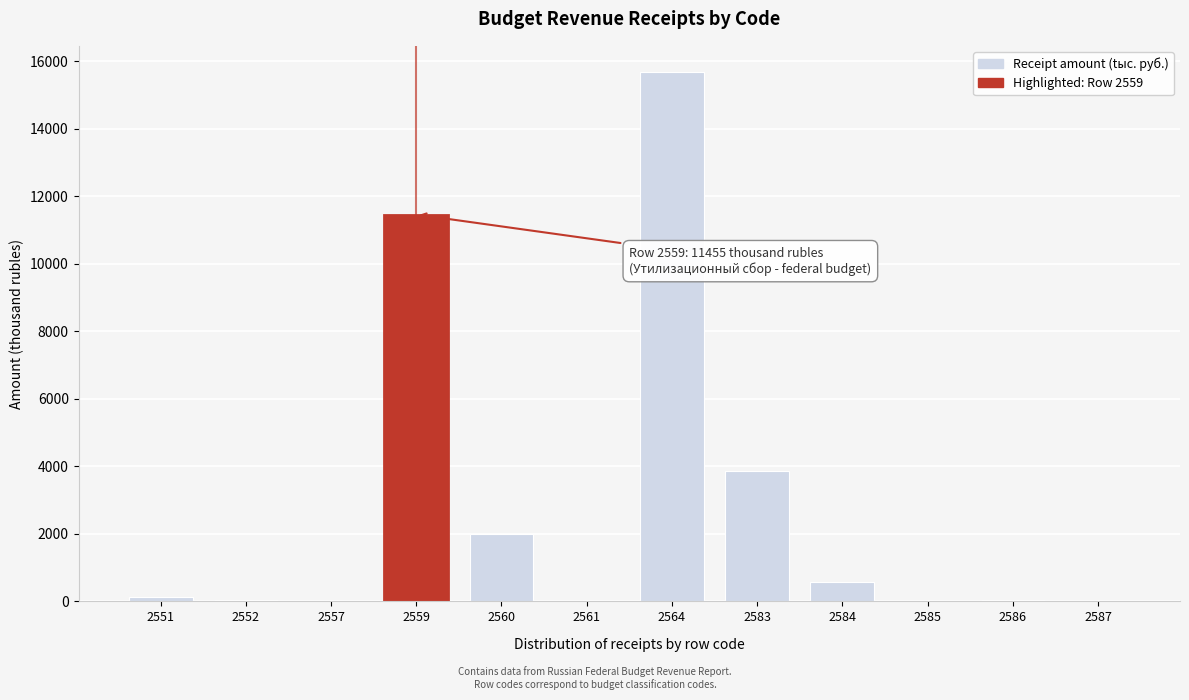

What is the sum of all values?

33807